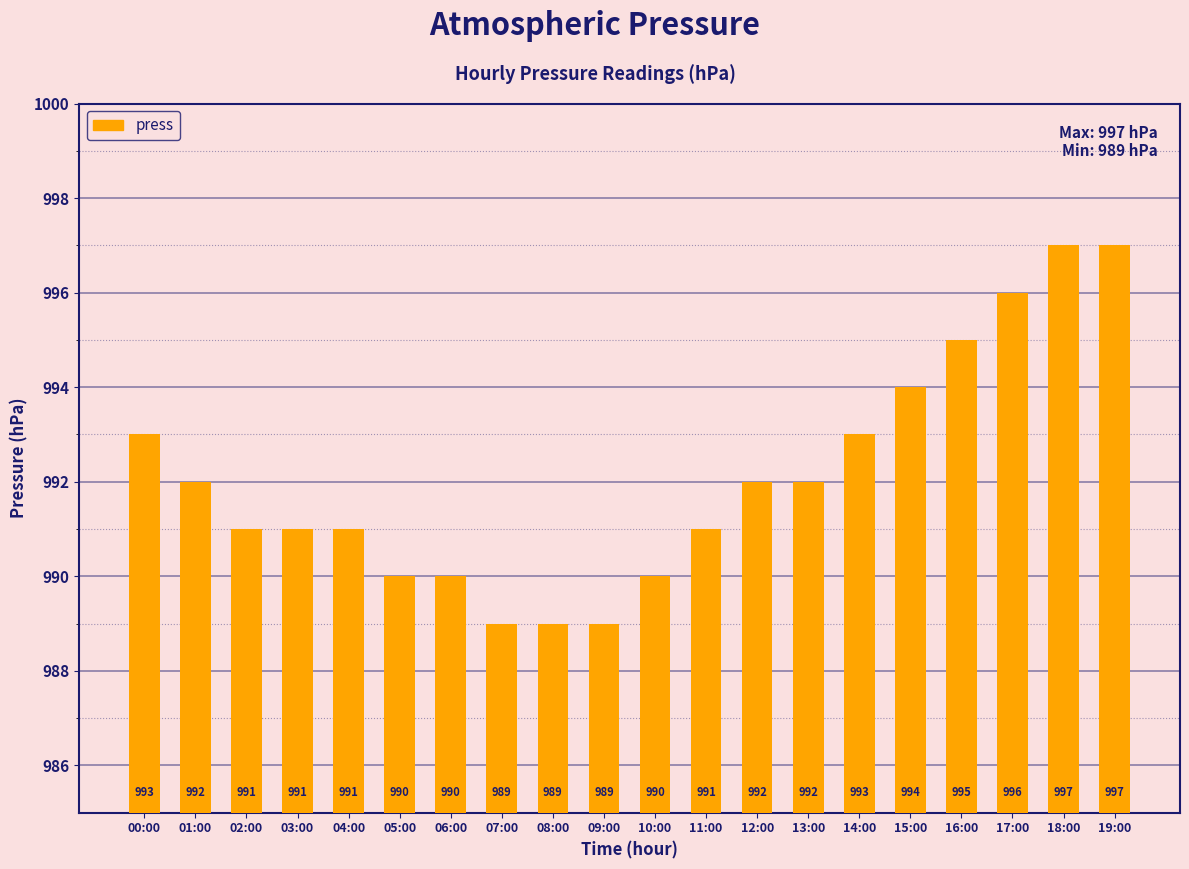

Reading right to left, extract all data points from this chart.

997	997	996	995	994	993	992	992	991	990	989	989	989	990	990	991	991	991	992	993